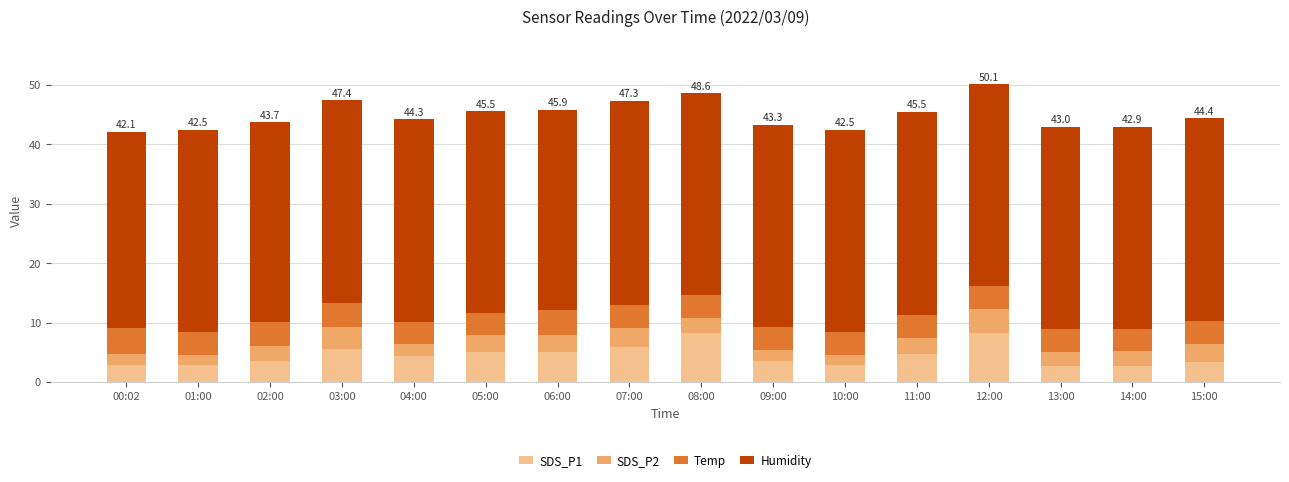

What is the difference between the SDS_P1 values at 04:00 and 10:00?

1.5